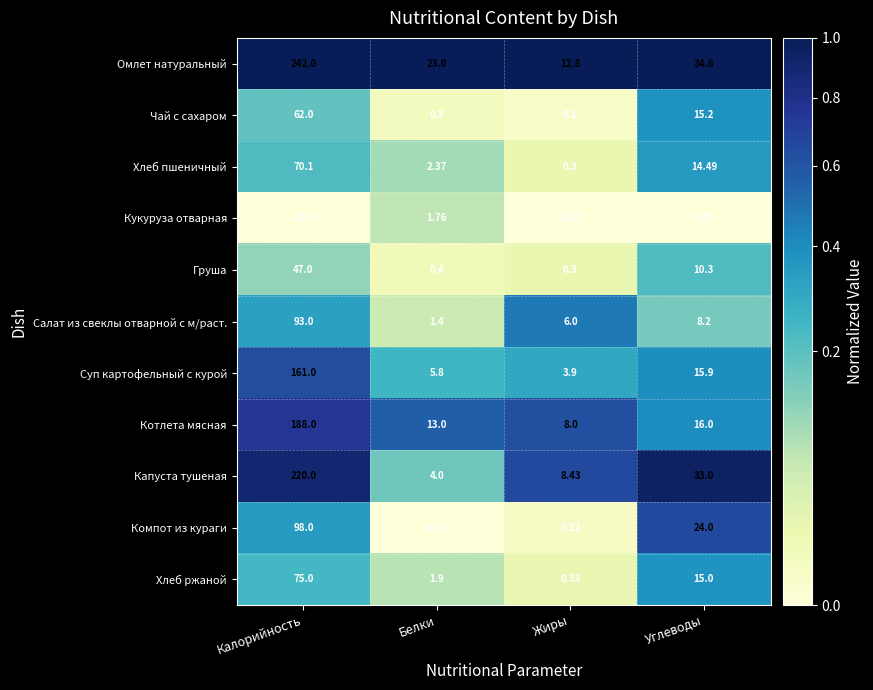

List the series in order of their peak value, highest first.

Омлет натуральный, Капуста тушеная, Котлета мясная, Суп картофельный с курой, Компот из кураги, Салат из свеклы отварной с м/раст., Хлеб ржаной, Хлеб пшеничный, Чай с сахаром, Груша, Кукуруза отварная